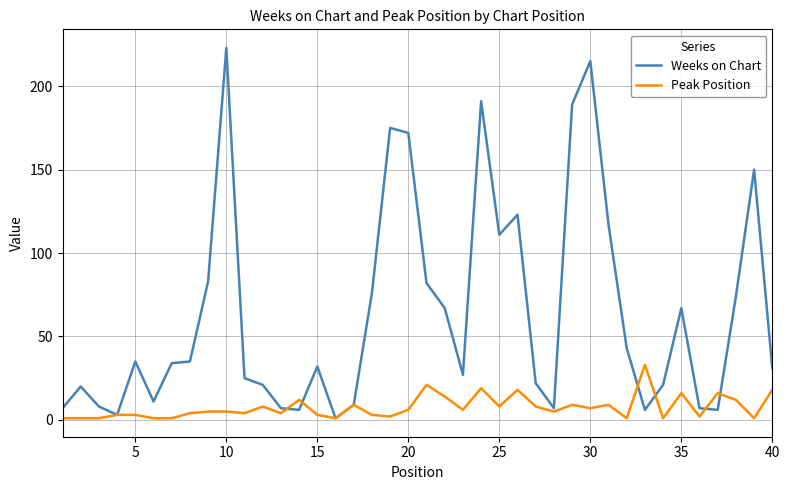

At how many categories does at least one series exceed 4?

38